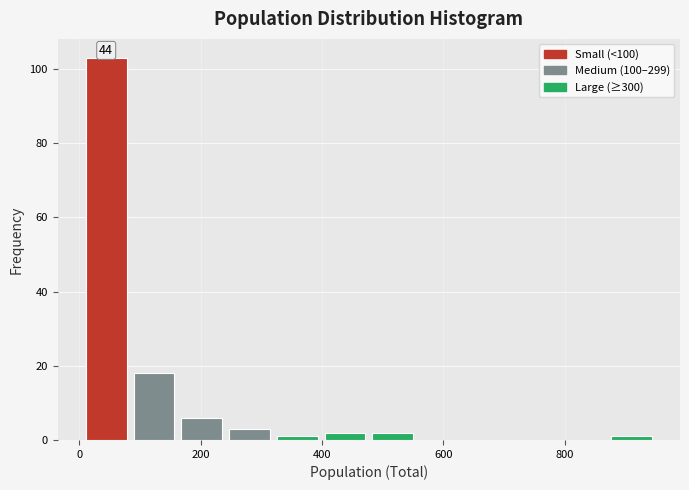

Read against the x-axis, roughly where is the centre of the tallest bar?

40